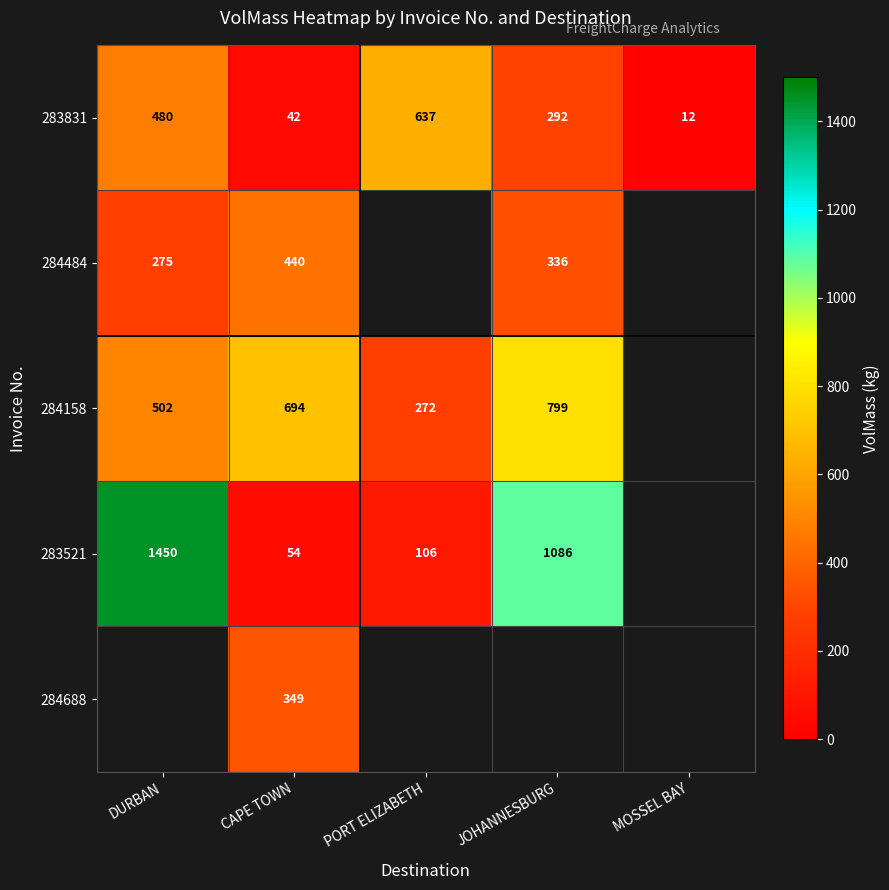

What is the difference between the 284158 values at JOHANNESBURG and CAPE TOWN?

105